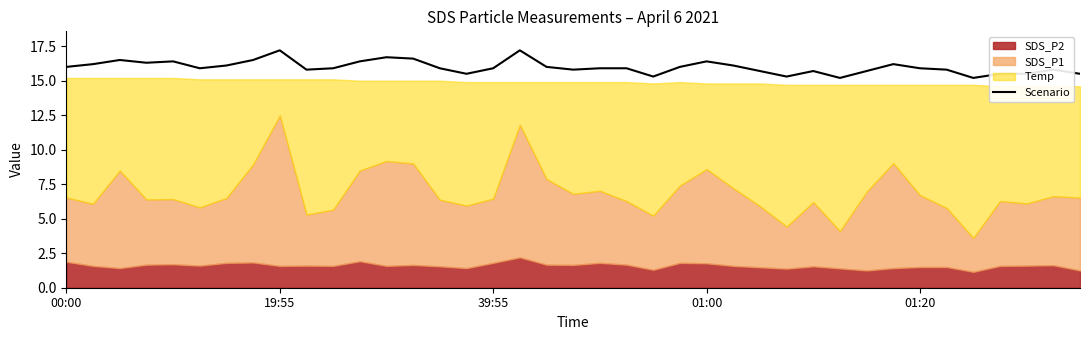

What position from the right is 22?

17